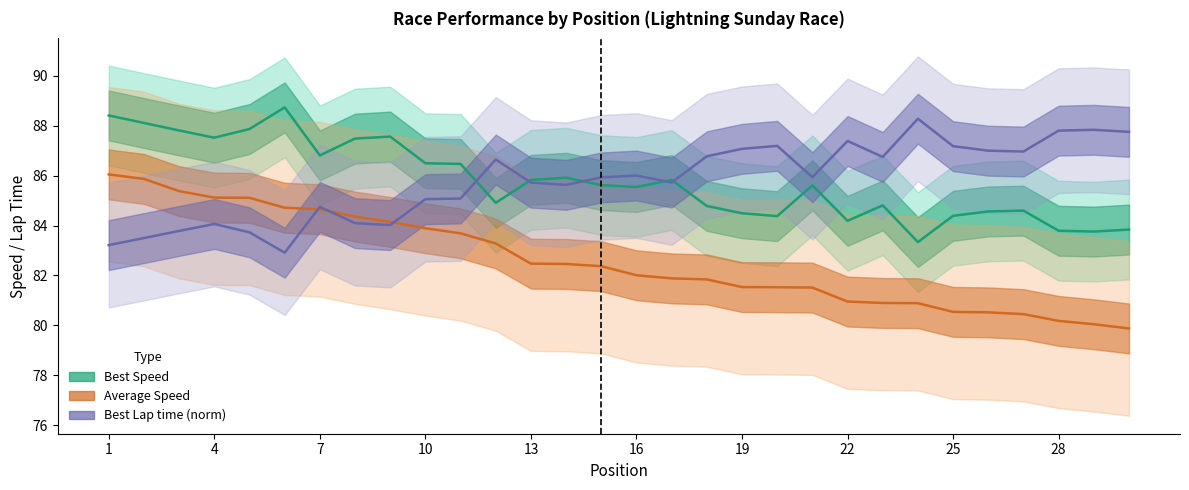

Is this an area chart (filled region under the line)?

No